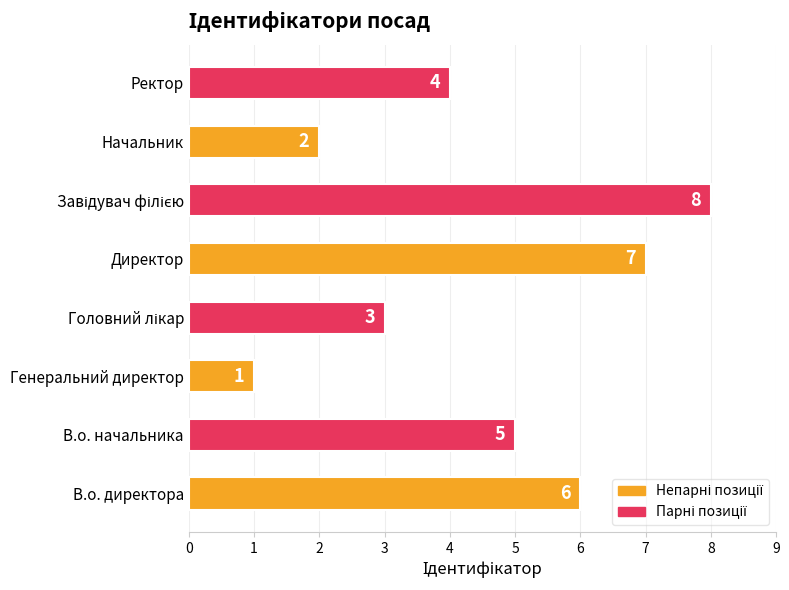

How many distinct data groups are displayed?

1